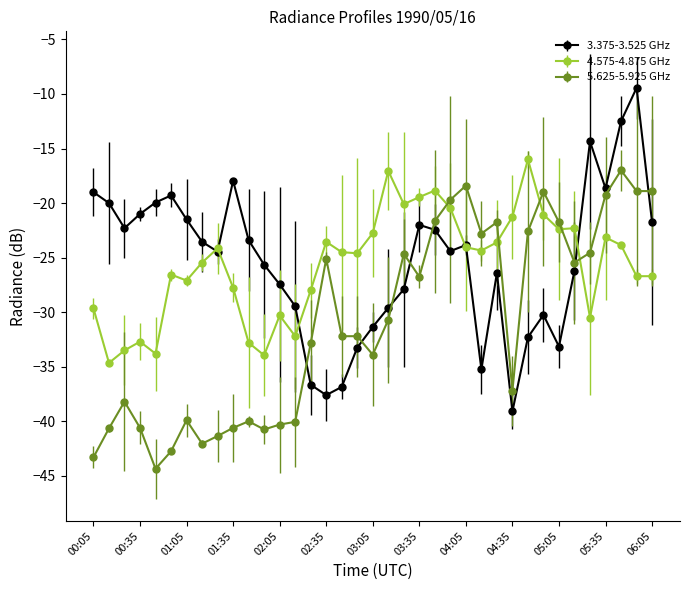

What is the greatest value displayed?

-9.4